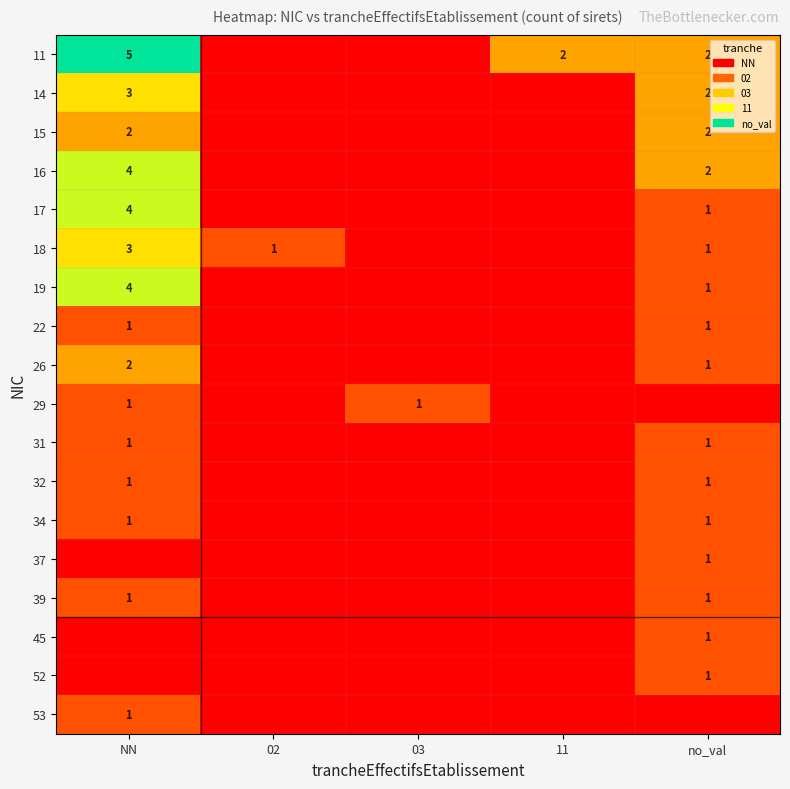

The 11 series shows 2 at no_val. True or false?

True